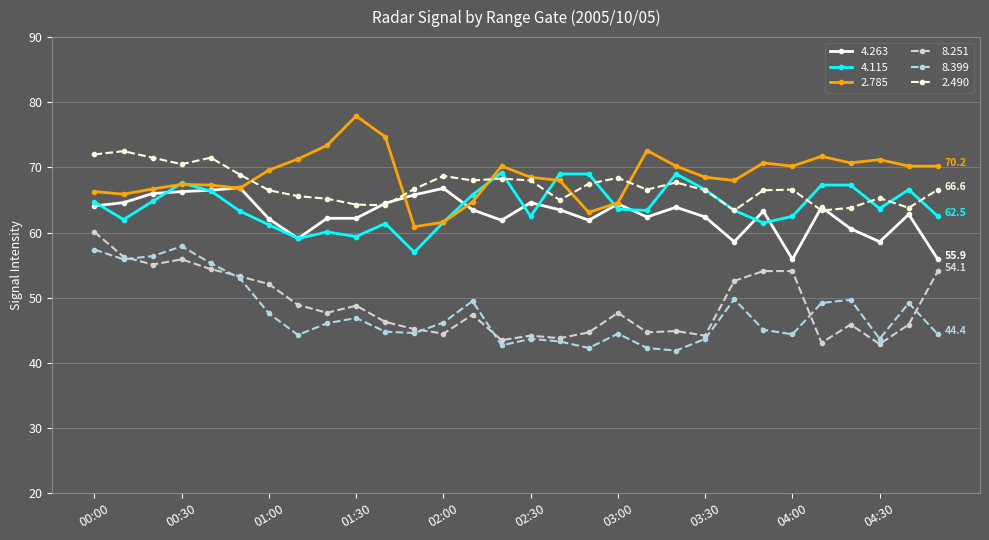

How many series are shown in this chart?

6